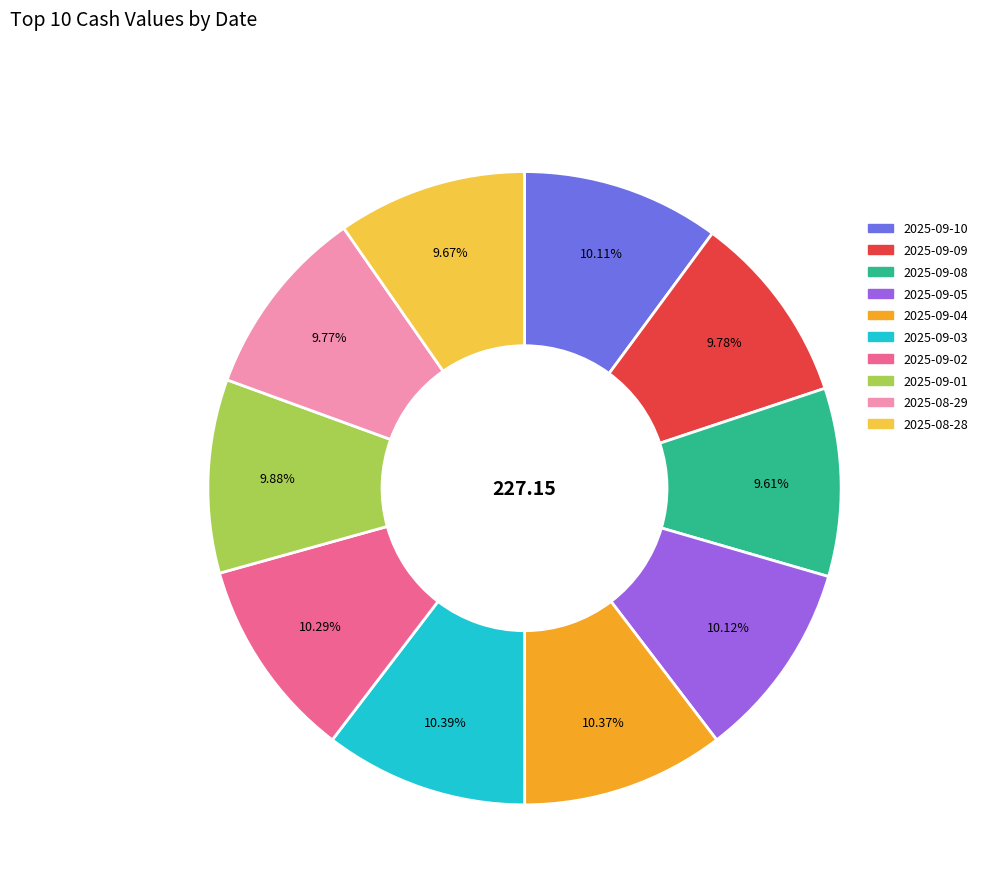

Combined, do 2025-08-29 and 2025-09-09 account for over 50%?

No